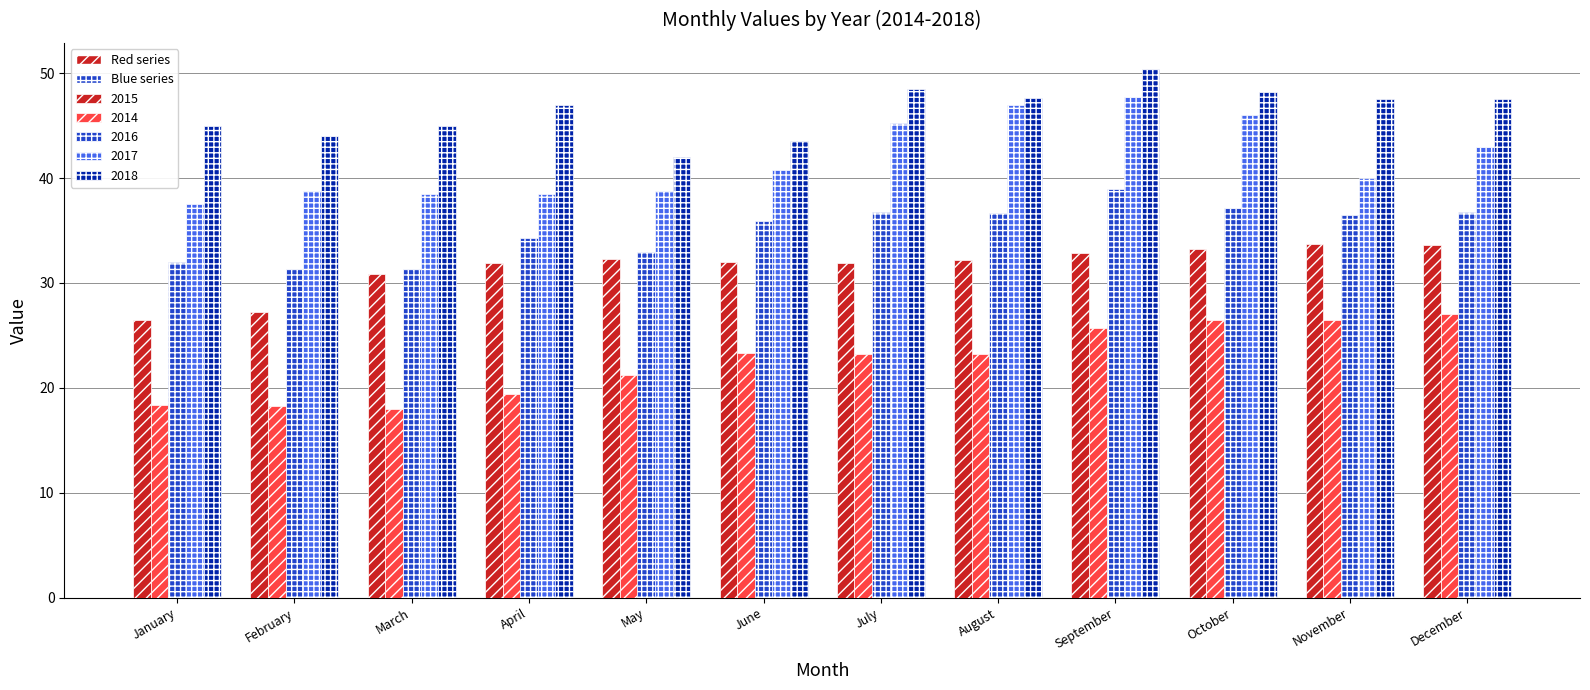

The 2018 series shows 70.1 at September. True or false?

False